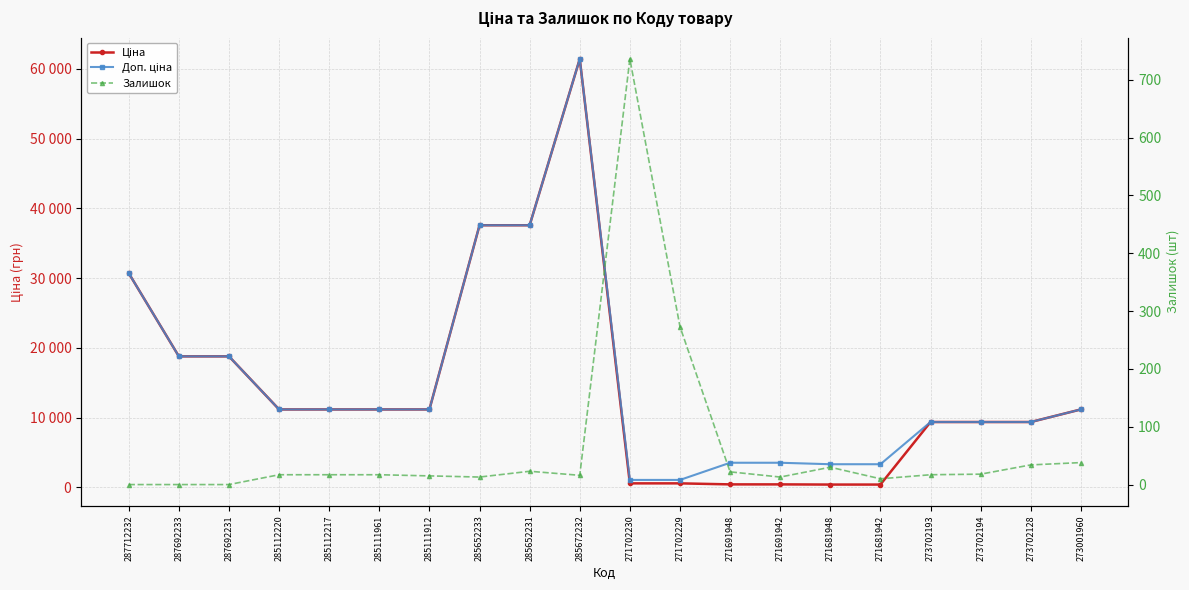

At how many categories does at least one series exceed 49555?

1